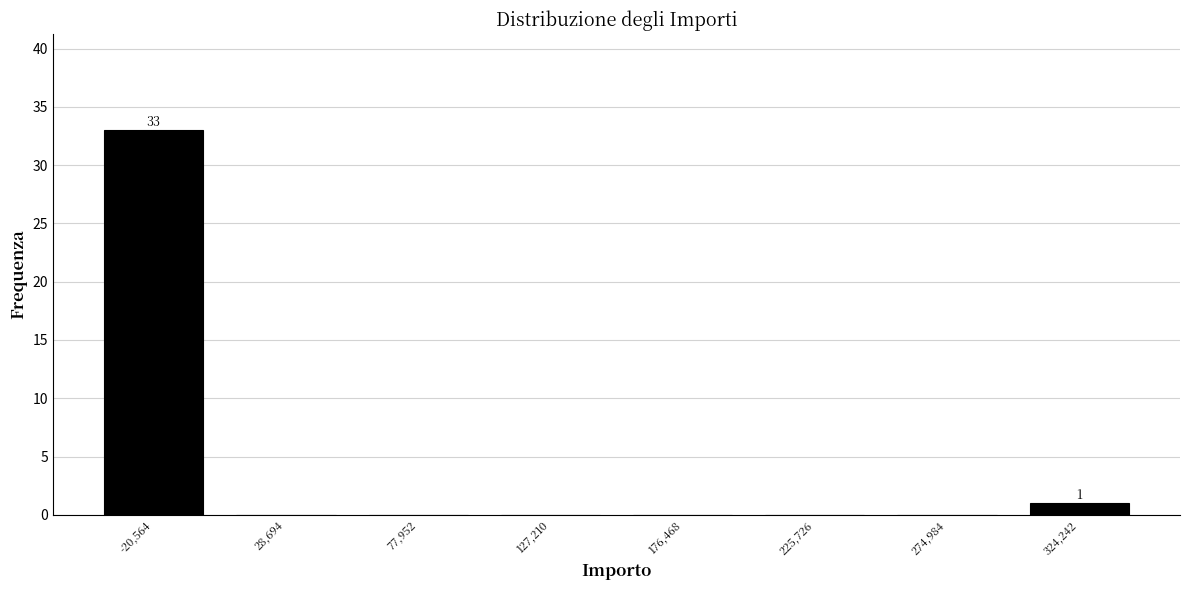

What is the greatest value displayed?

33